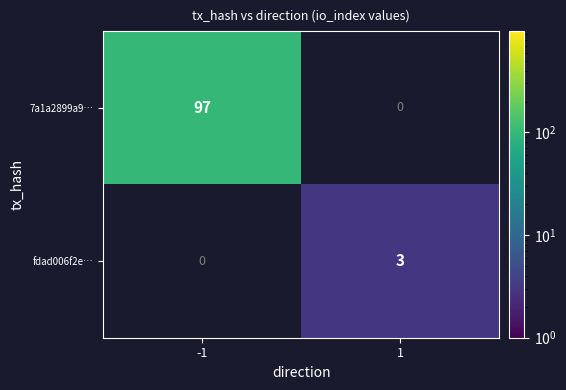

Which category has the lowest value across all series?

1